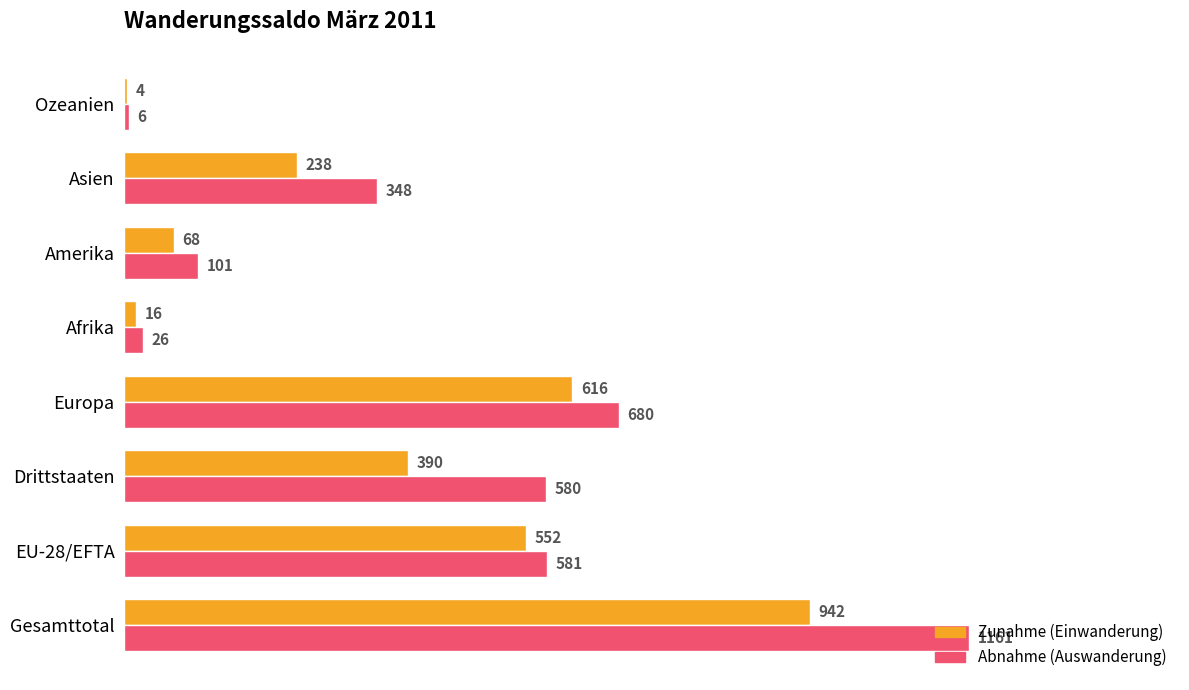

How many categories are shown in the chart?

8